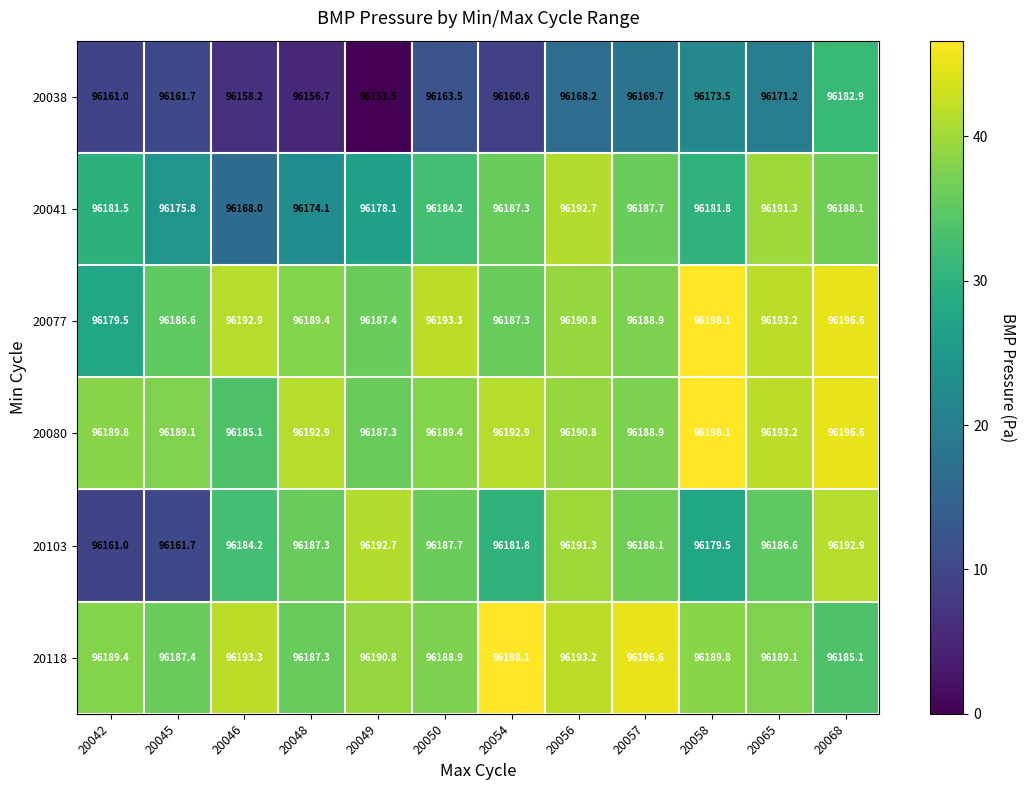

Is the value of 20038 at 20065 greater than the value of 20118 at 20042?

No